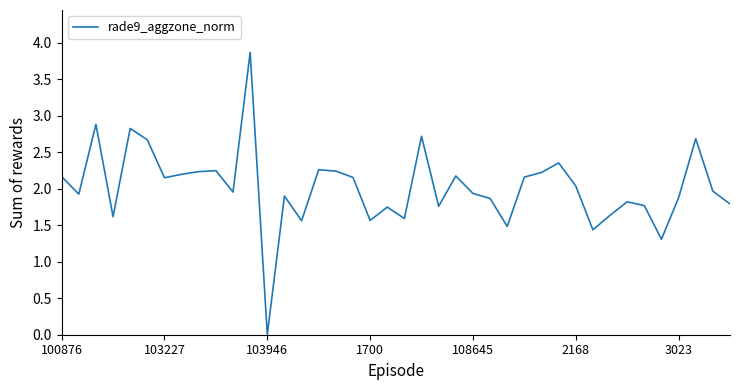

What is the difference between the maximum and minimum values?

3.9